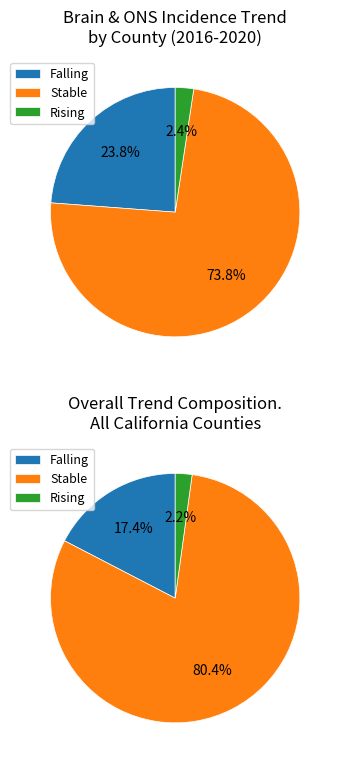

To the nearest percent, what is the difference between the falling and rising slice percentages?

21%